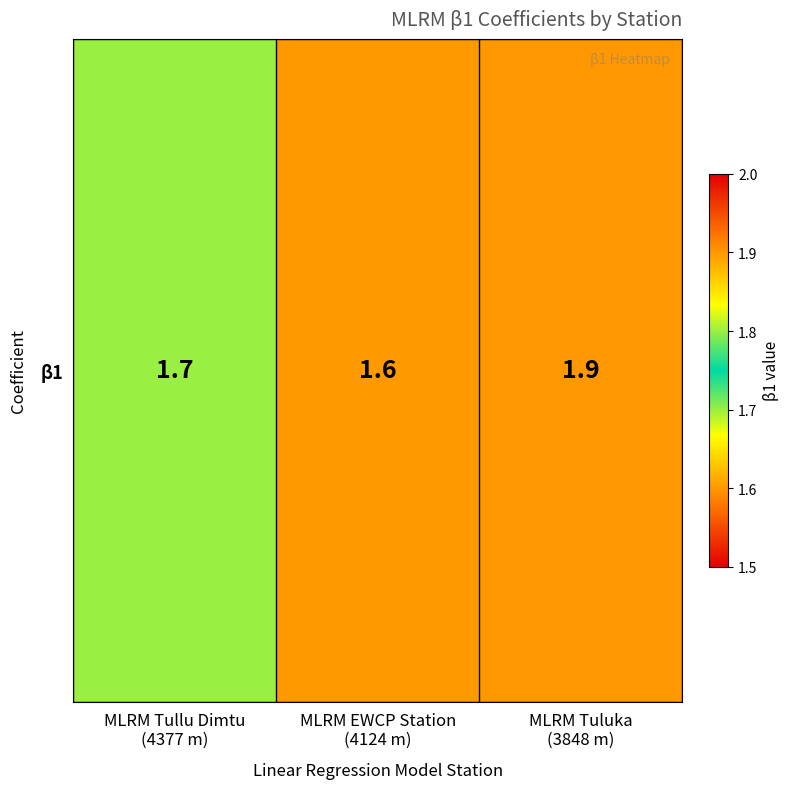

The value at MLRM EWCP Station
(4124 m) is 1.6. True or false?

True